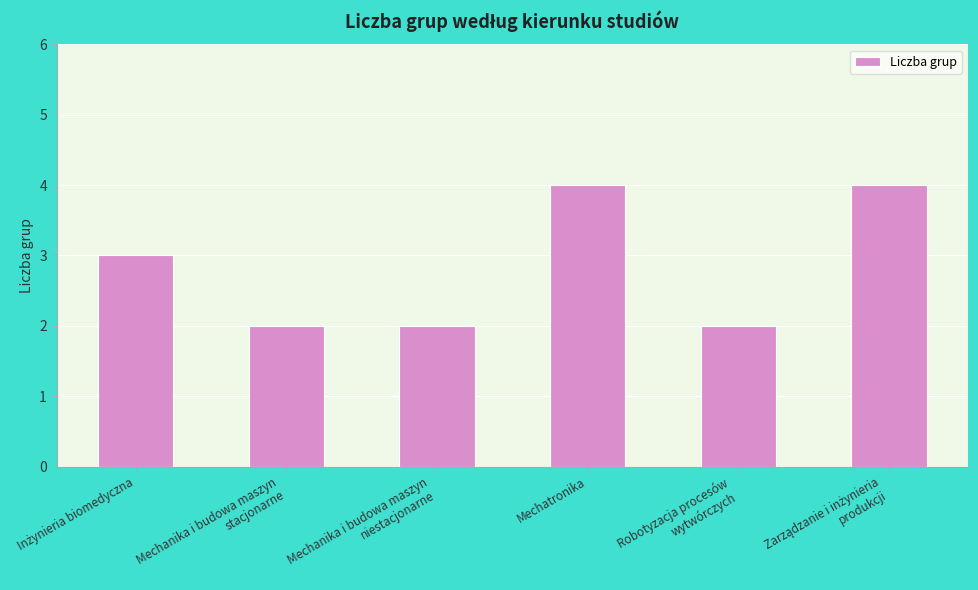

What is the average value?

3